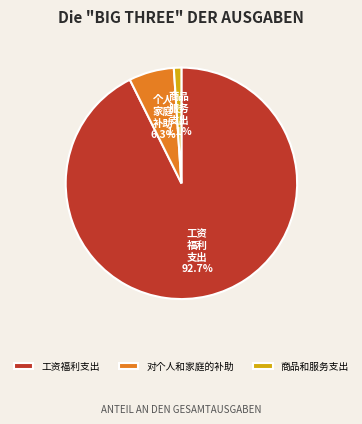

Which category has the biggest portion of the pie?

工资福利支出